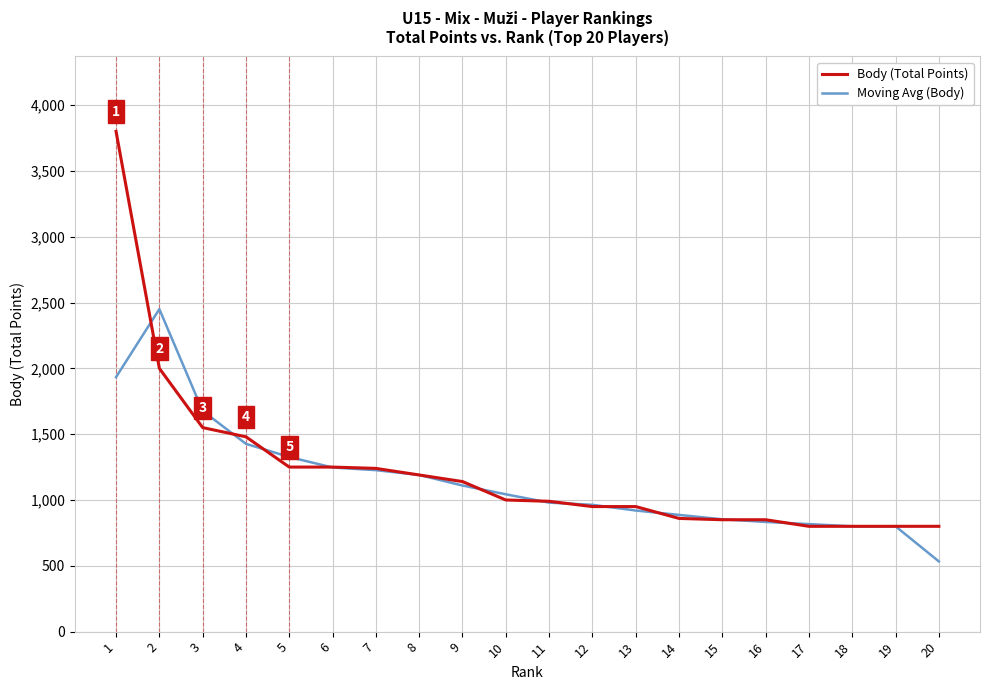

List the series in order of their peak value, lowest first.

Moving Avg (Body), Body (Total Points)